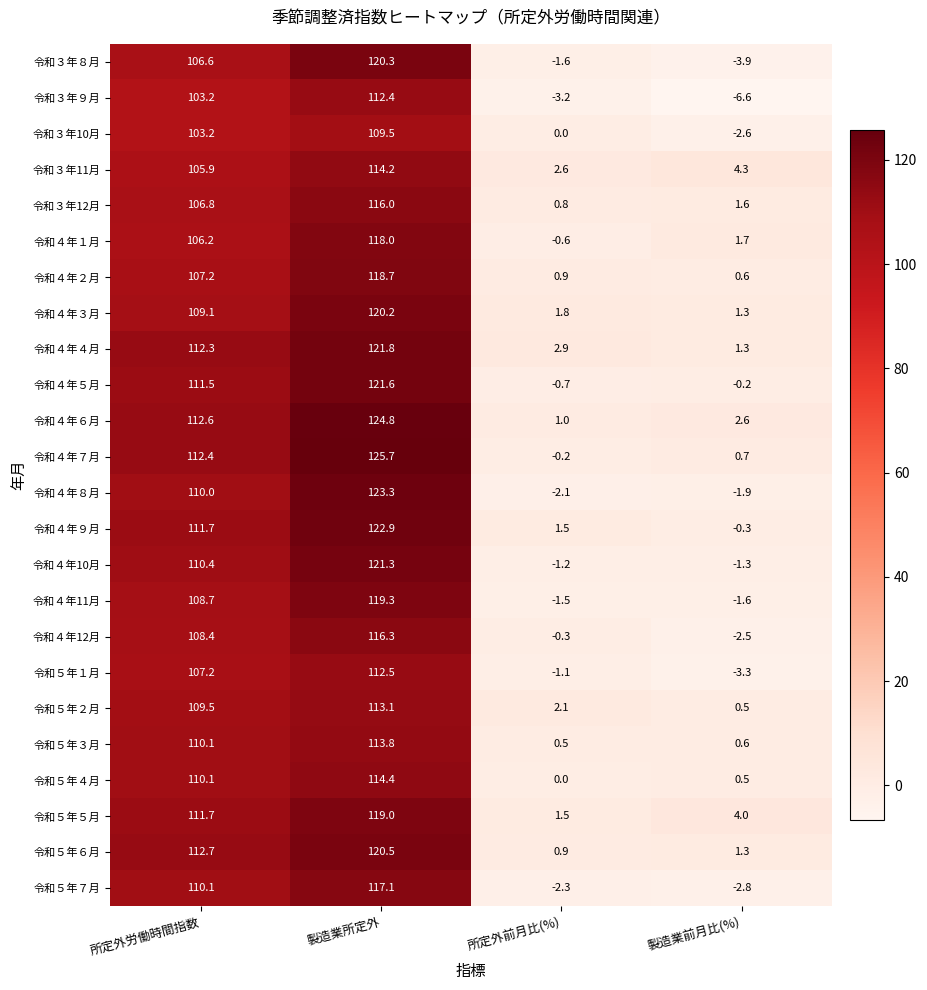

What is the sum of the 令和５年６月 values at 製造業所定外 and 所定外労働時間指数?

233.2